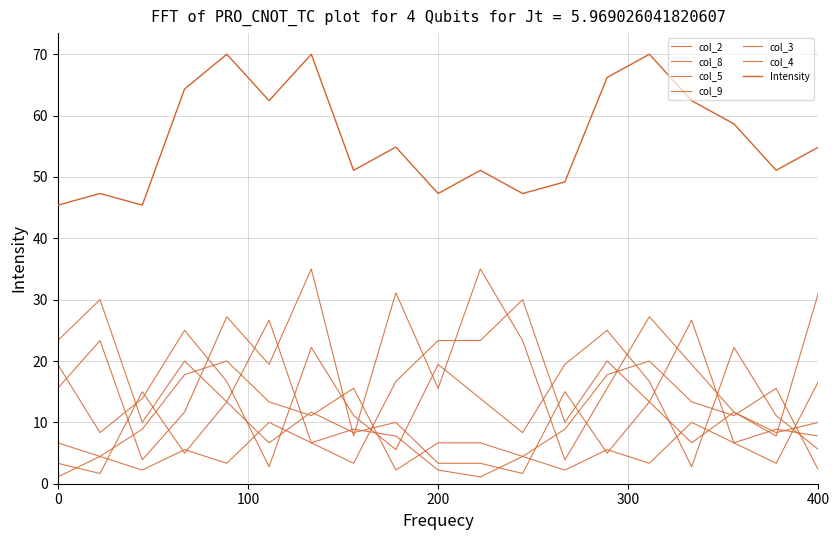

Which series has the largest range (max minus min)?

col_4